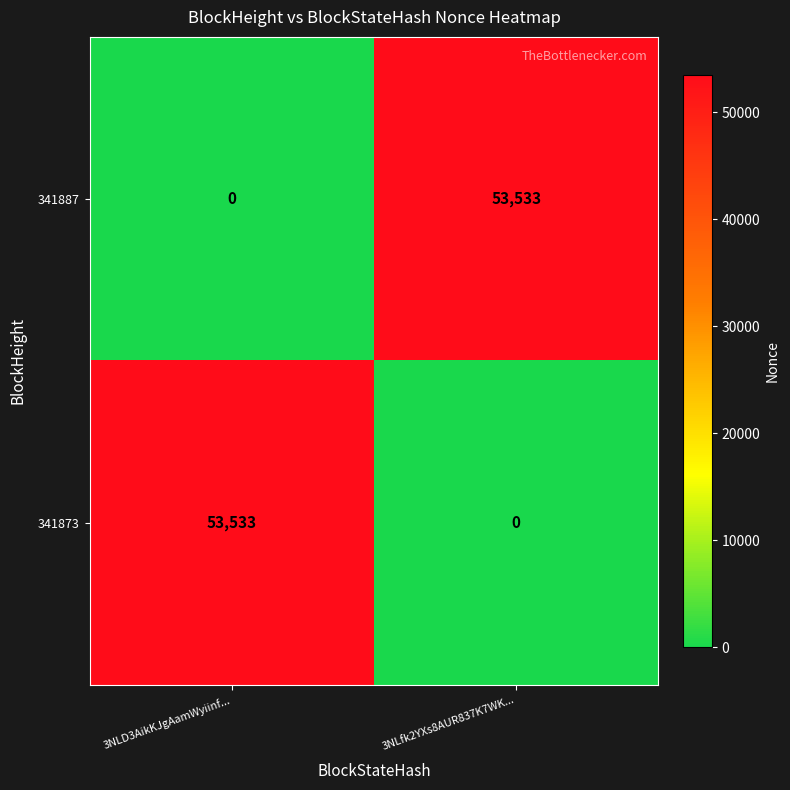

What is the total value across all series at 3NLfk2YXs8AUR837K7WK...?

53533